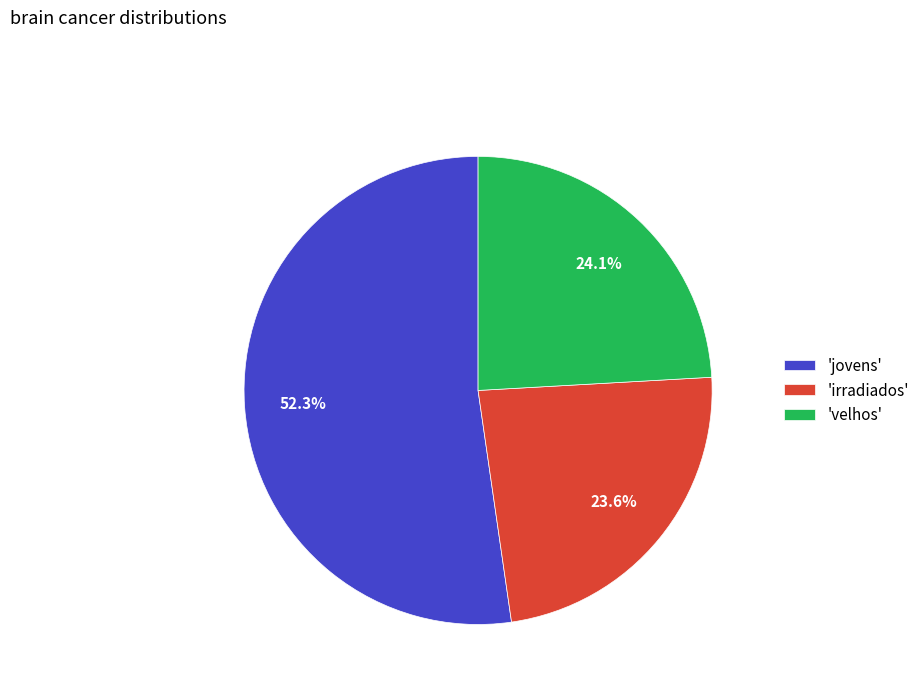

Which slice is the largest?

'jovens'